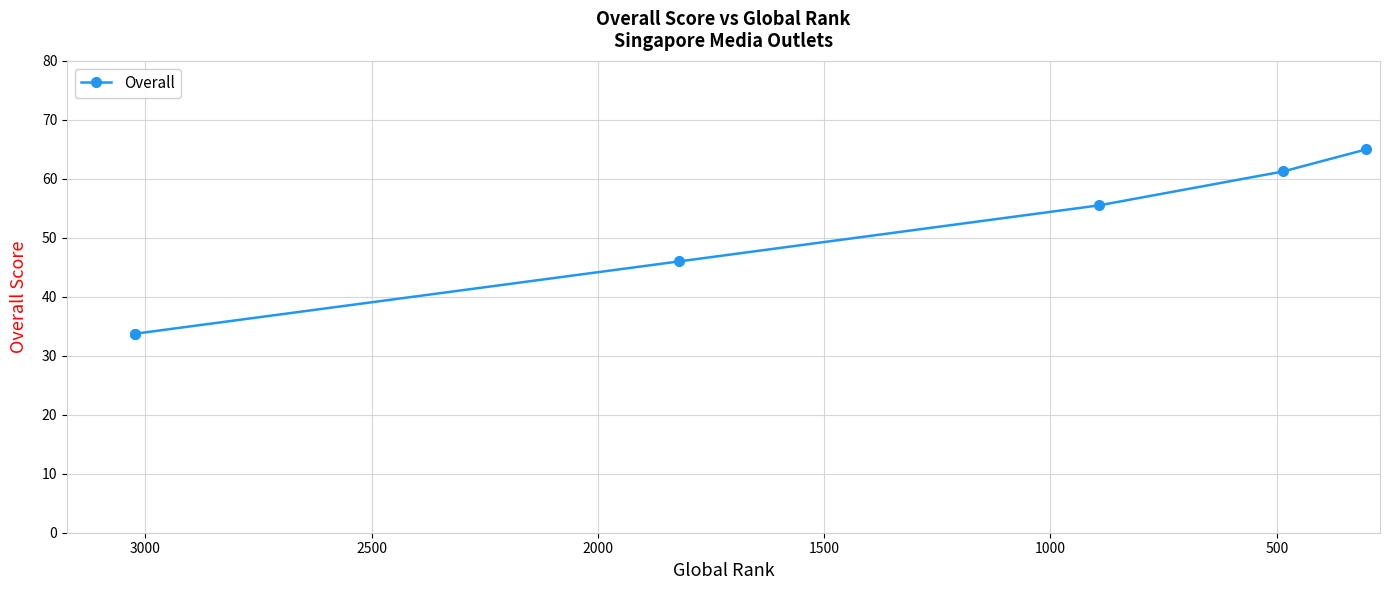

How many data points are less than 55?

3